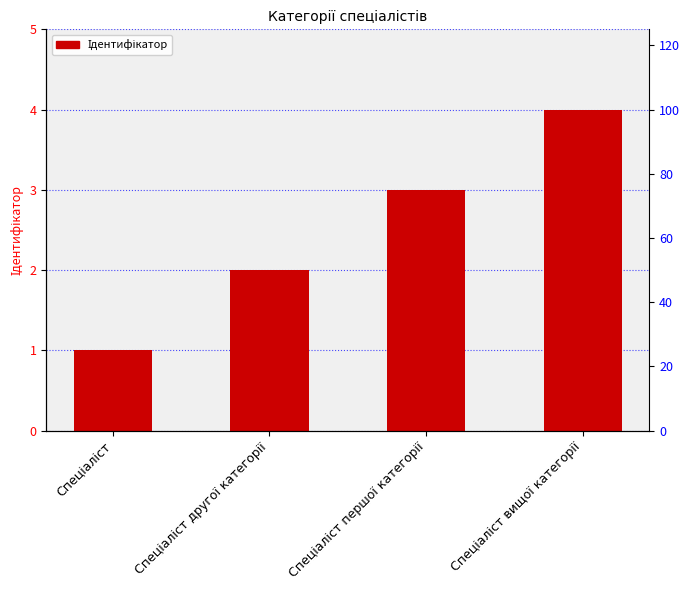

Is it true that the value at Спеціаліст вищої категорії is 2?

False